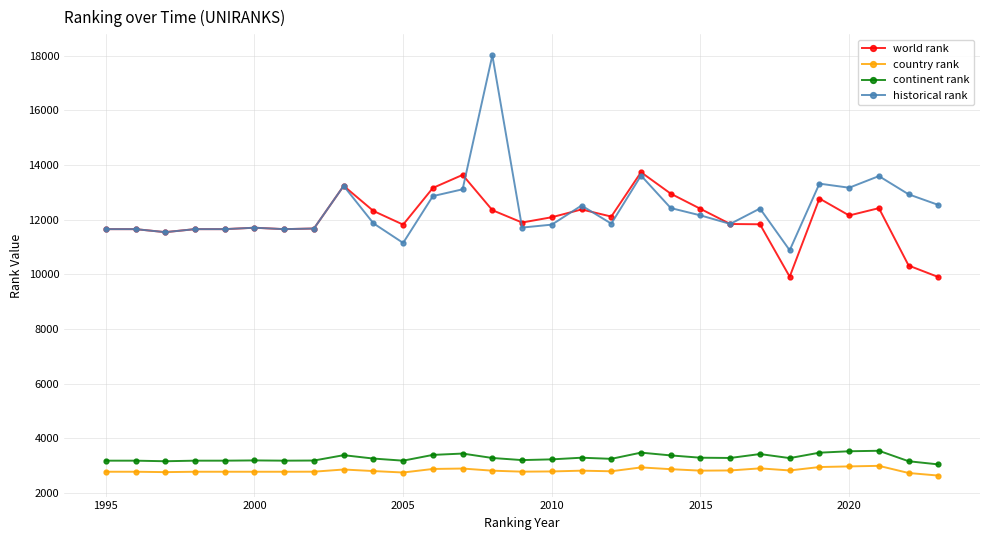

What is the difference between the maximum and second lowest values in the historical rank series?

6860